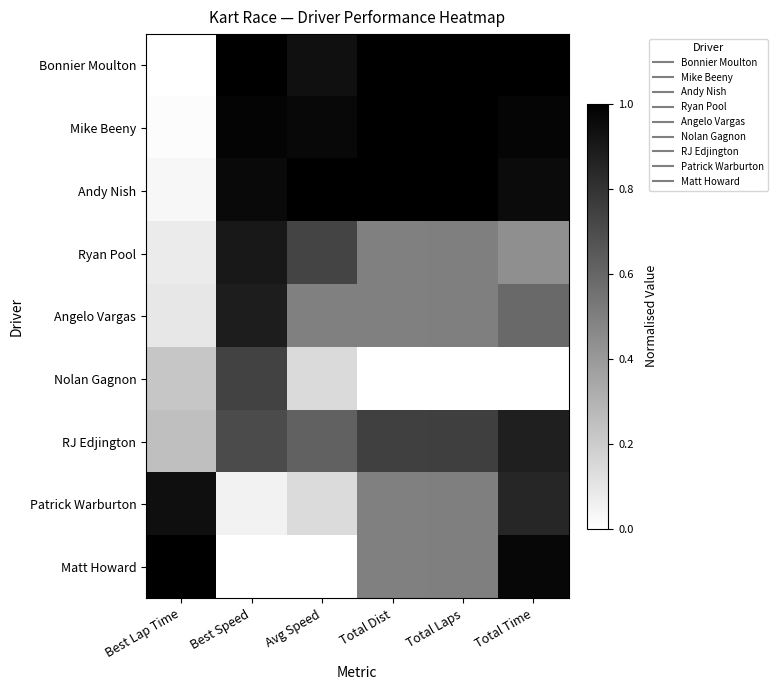

What is the total value across all series at Best Lap Time?

2.6